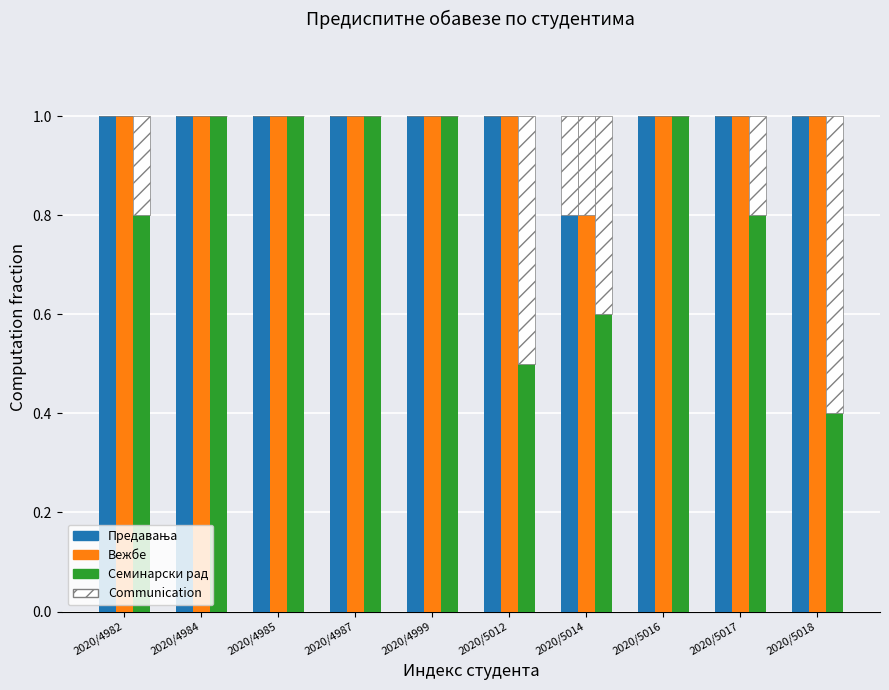

How many groups of bars are there?

10